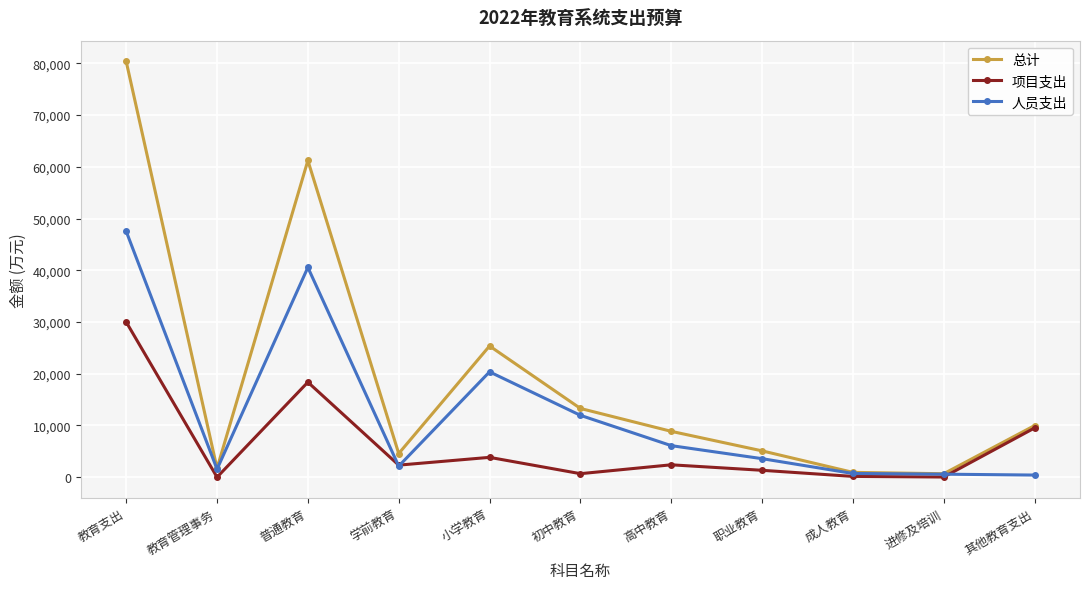

Is it true that 项目支出 equals 30002.2 at 教育支出?

True